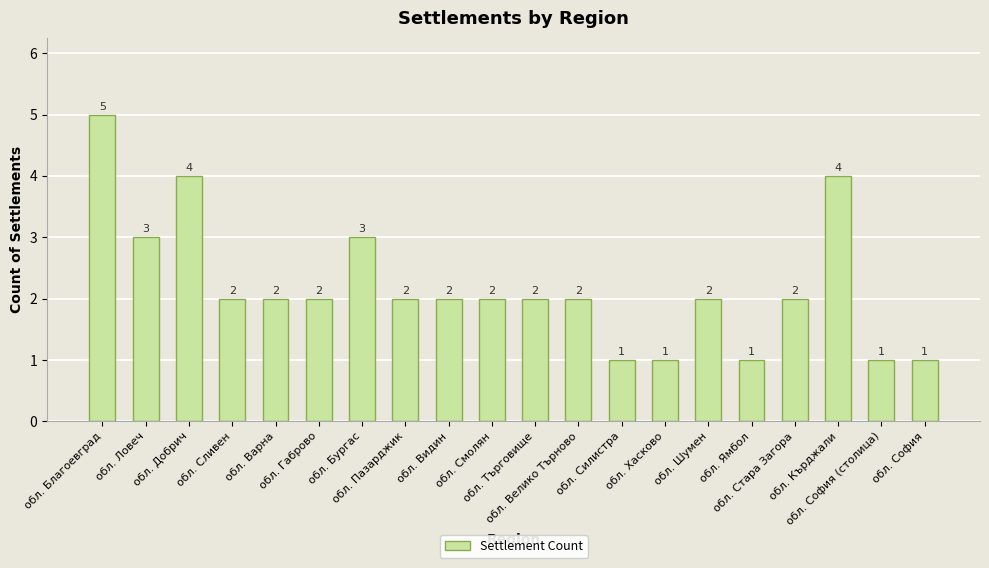

What is the average value?

2